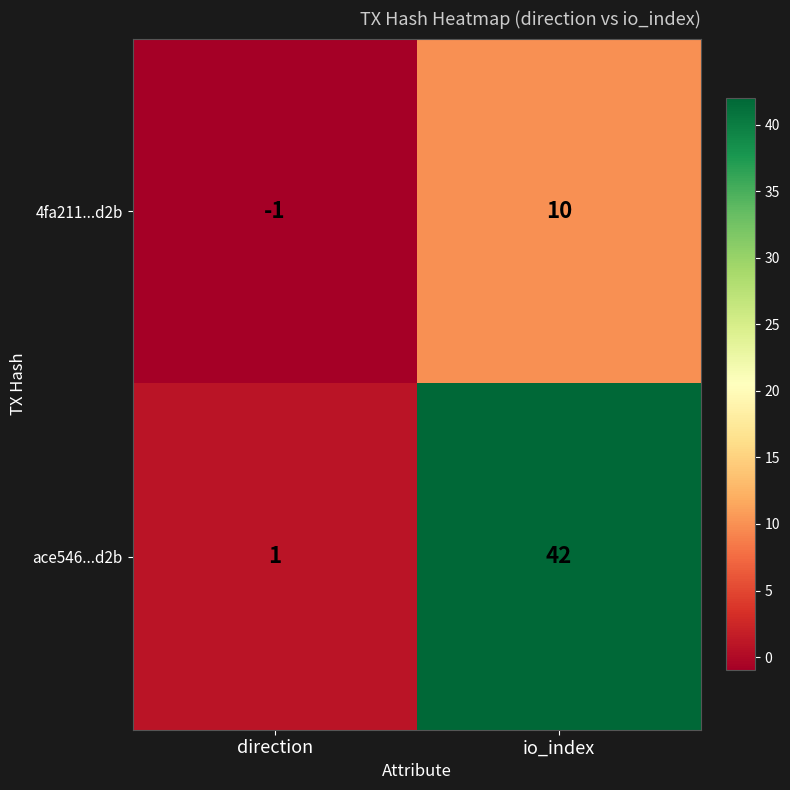

Reading right to left, what are all the values shown in this chart?

4fa211...d2b: io_index=10	direction=-1
ace546...d2b: io_index=42	direction=1